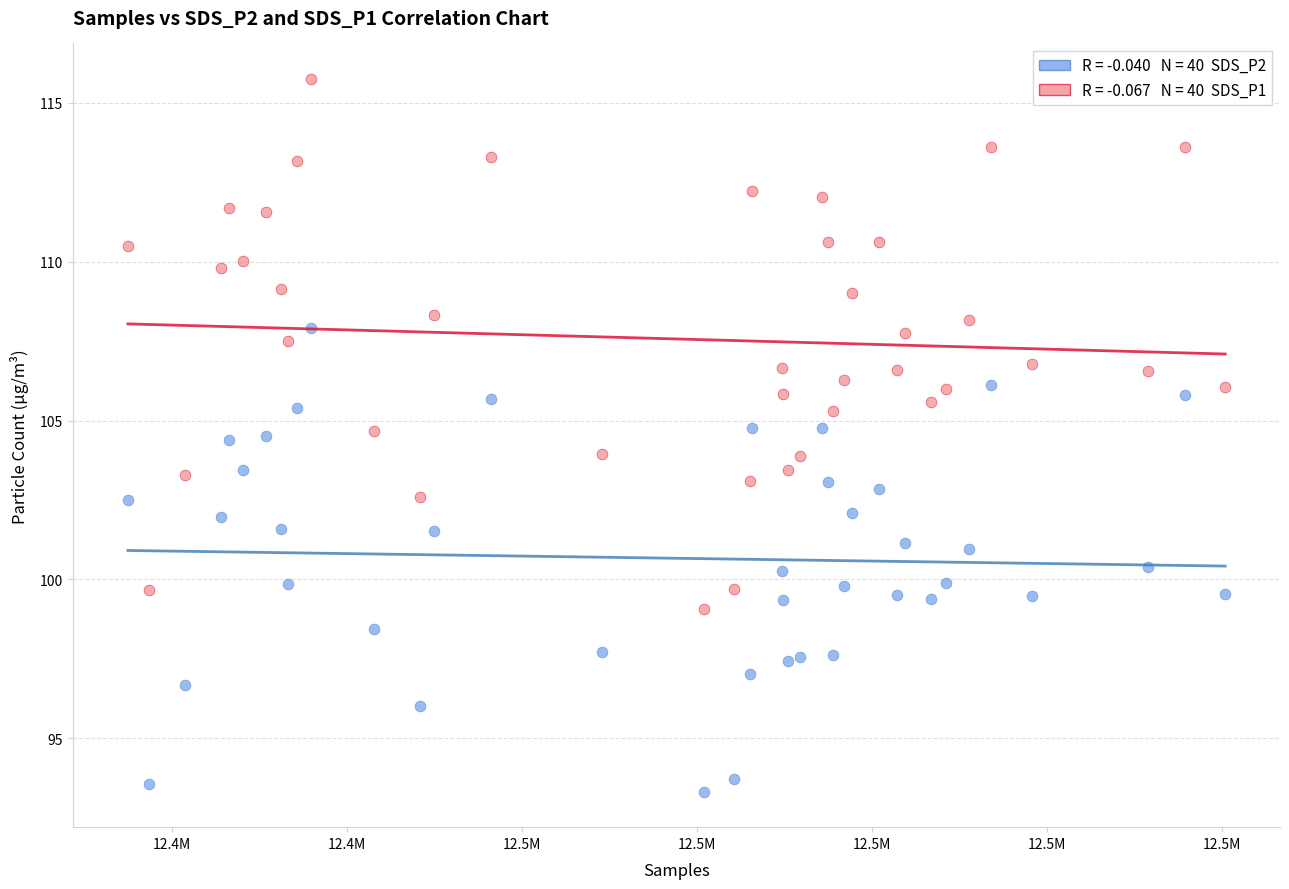

Across all data points, what is the range of X values (max minus min)?

125463.0